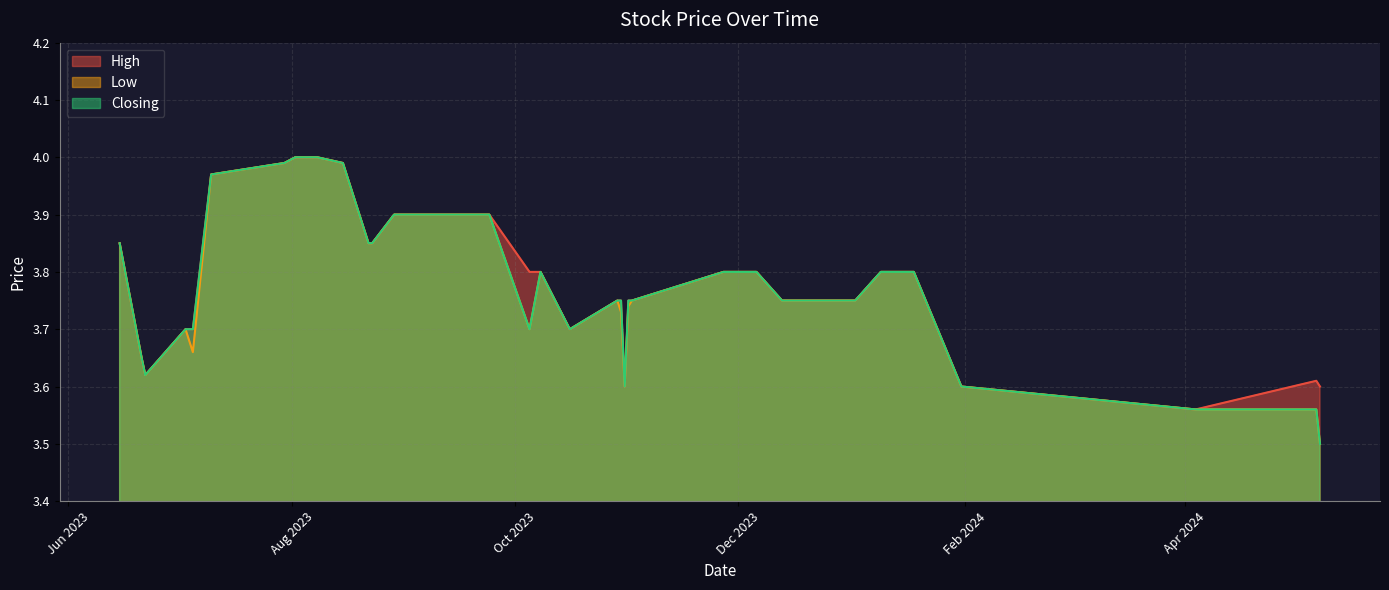

List the series in order of their peak value, lowest first.

High, Low, Closing